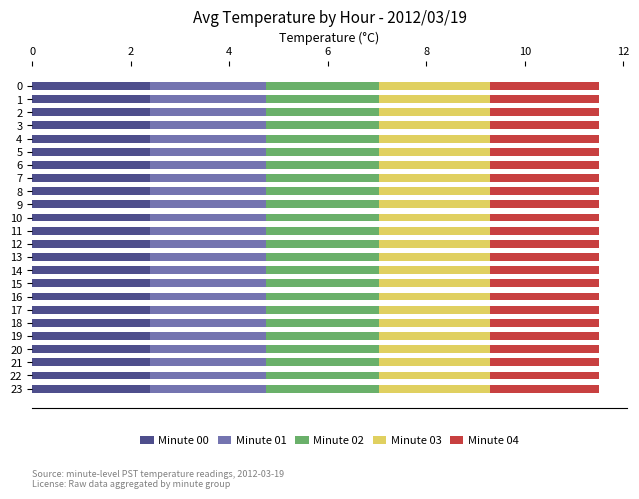

True or false: Minute 00 has a value of 2.4 at 6.

True